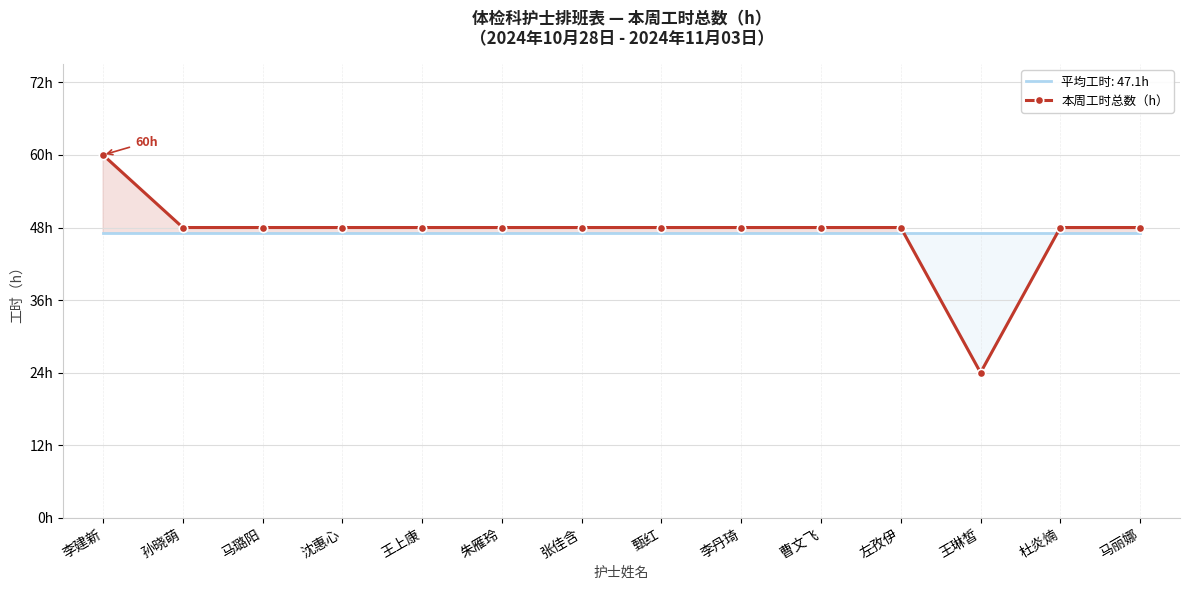

Rank the categories by value from lowest to highest.

王琳皙, 孙晓萌, 马璐阳, 沈惠心, 王上康, 朱雁玲, 张佳含, 甄红, 李丹琦, 曹文飞, 左孜伊, 杜炎煵, 马丽娜, 李建新